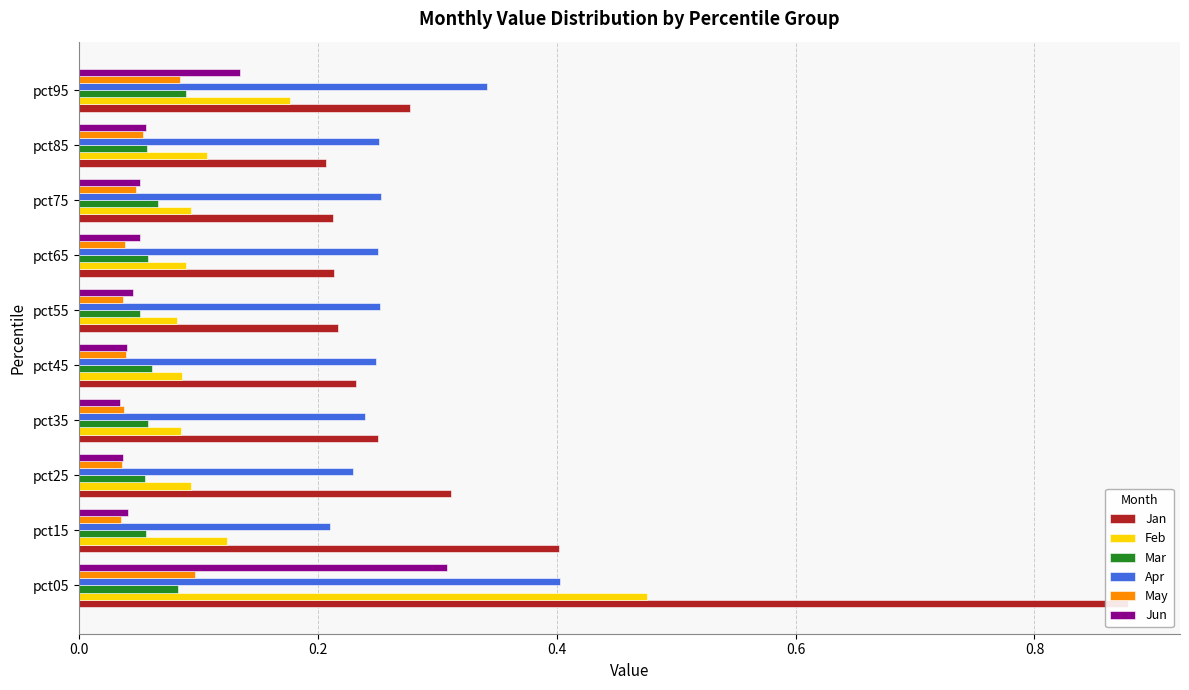

How many Jun values are between 0 and 1?

10